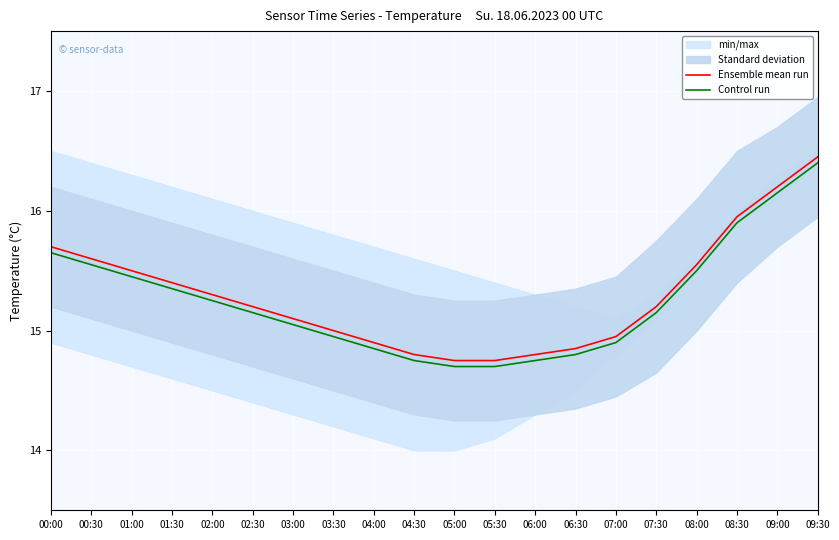

At which category does the chart reach its peak across all series?

09:30